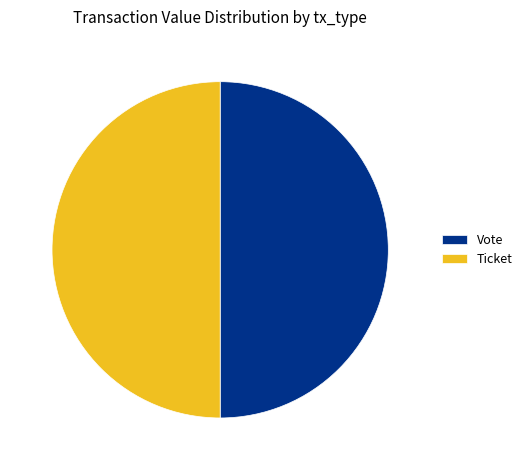

Is it true that Vote is 50% of the pie?

True